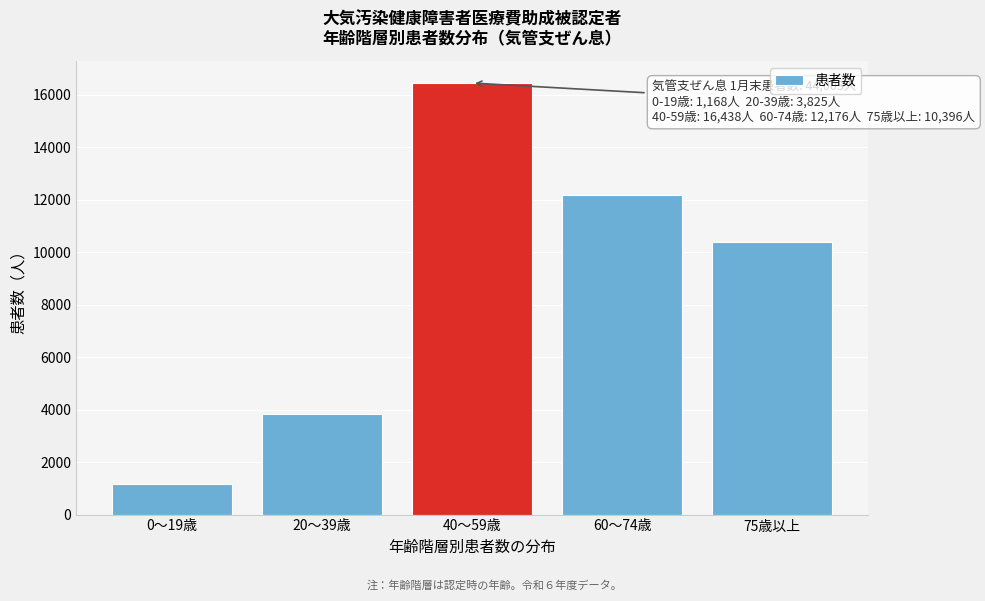

Reading right to left, extract all data points from this chart.

75歳以上=10396	60～74歳=12176	40～59歳=16438	20～39歳=3825	0～19歳=1168